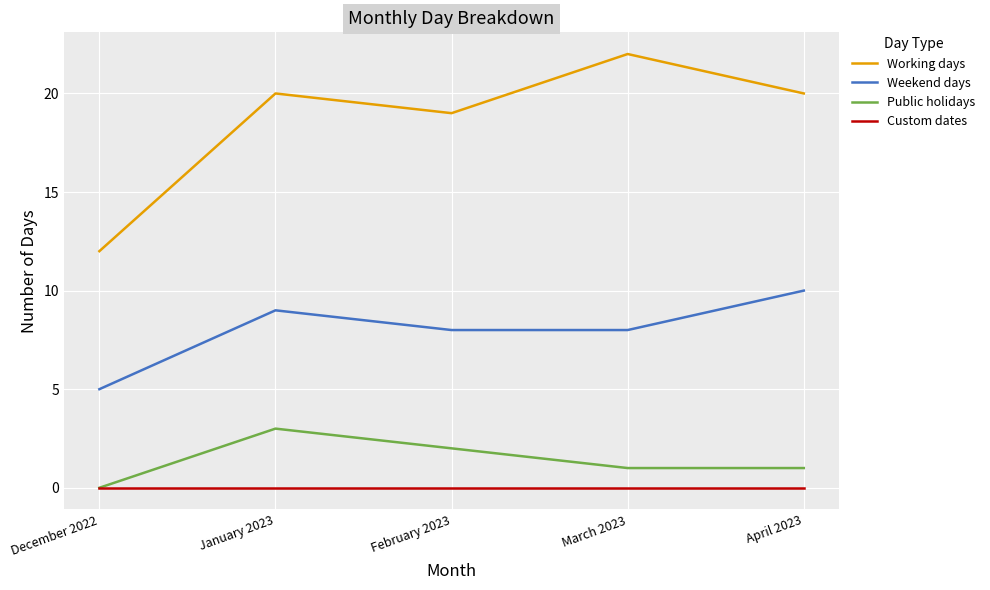

What position from the right is April 2023?

1